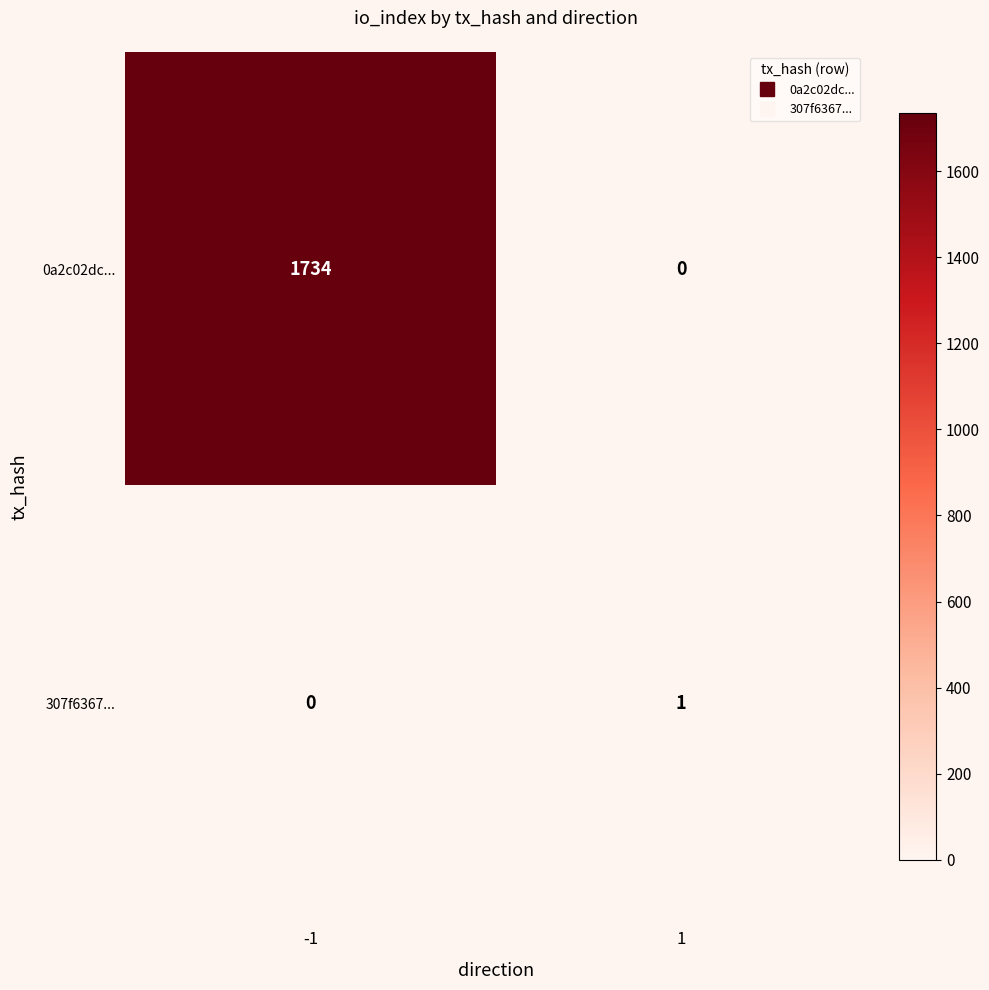

What is the total value across all series at 1?

1